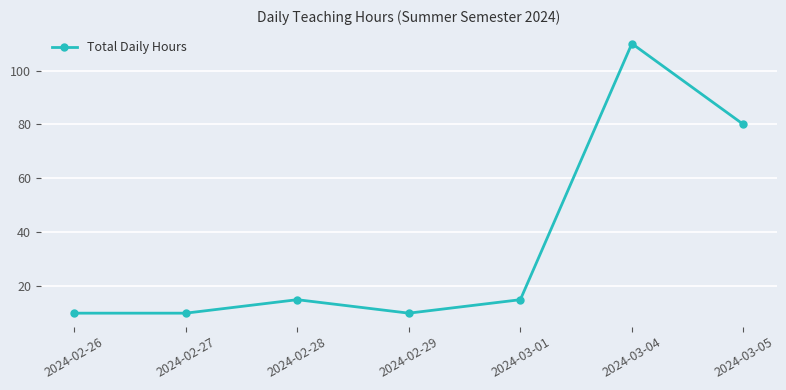

How many lines are shown in the chart?

1